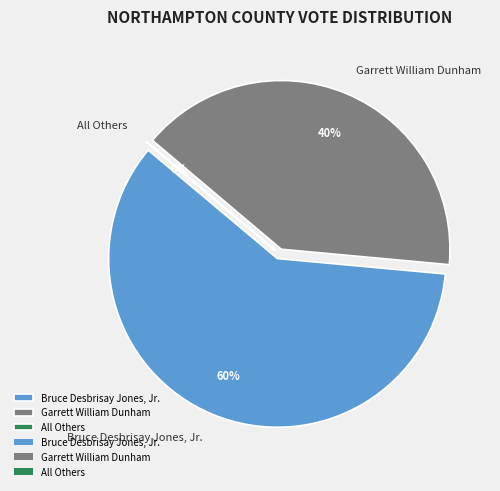

What is the largest slice in the pie chart?

Bruce Desbrisay Jones, Jr.